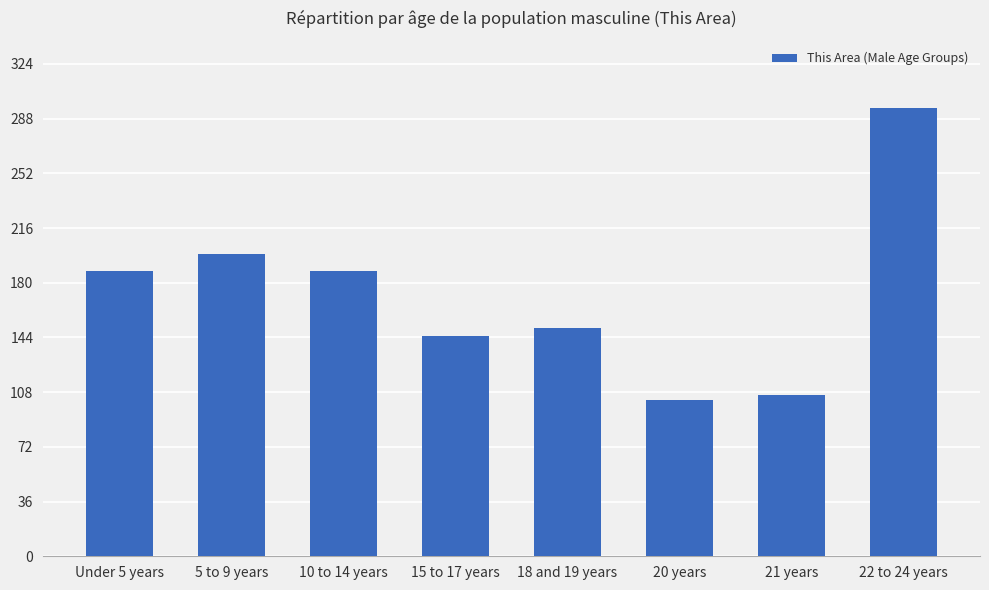

What is the sum of the values at 18 and 19 years and 15 to 17 years?

295